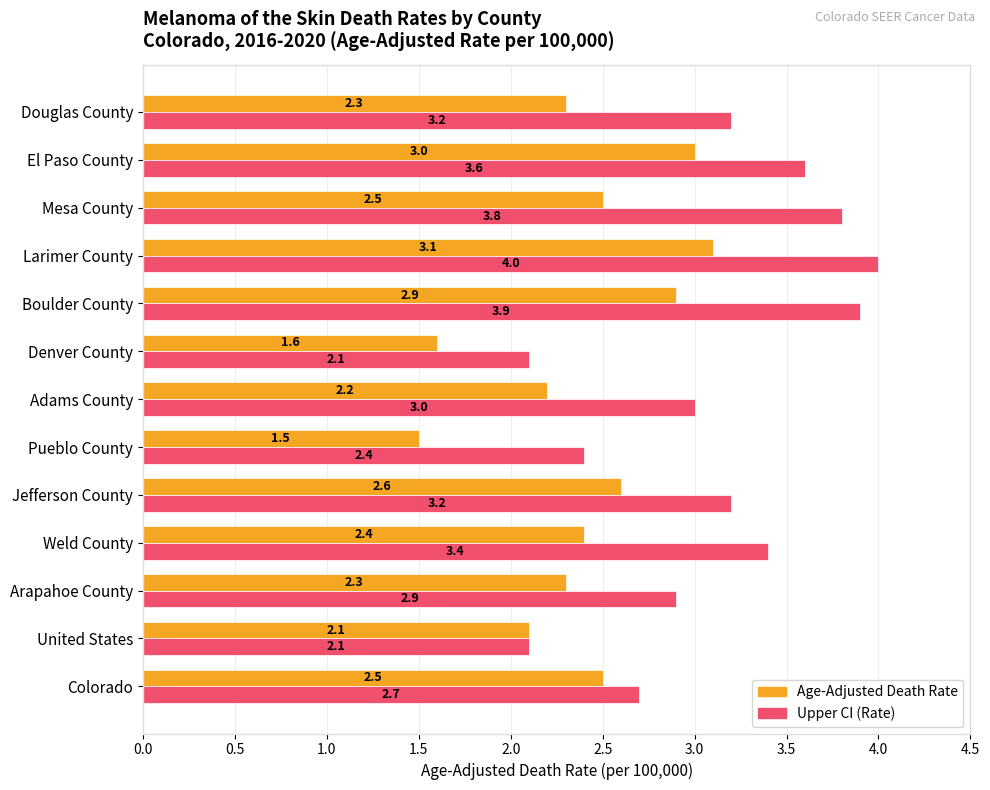

What is the maximum value shown in the chart?

4.0